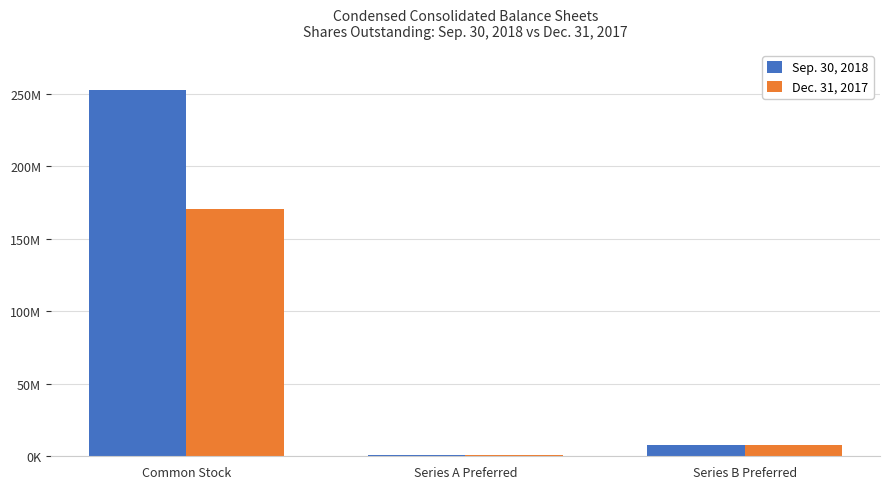

Rank the series at Common Stock from highest to lowest value.

Sep. 30, 2018, Dec. 31, 2017